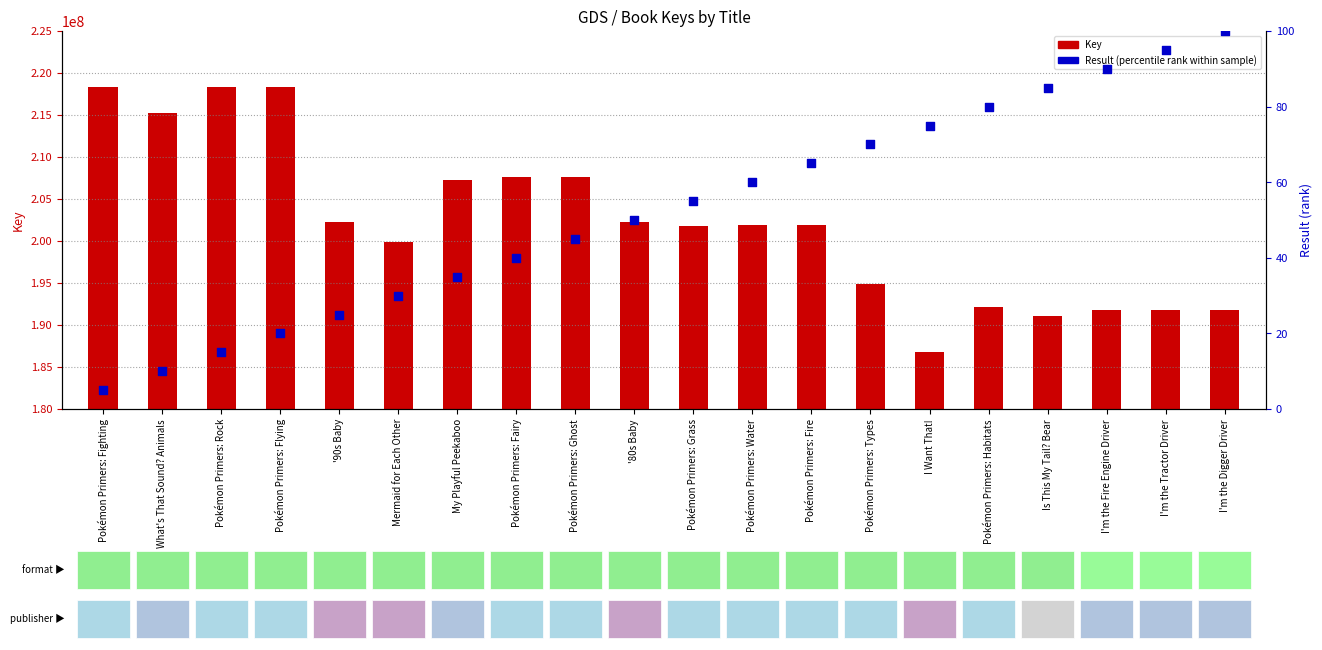

Which series has the largest total across all categories?

Key